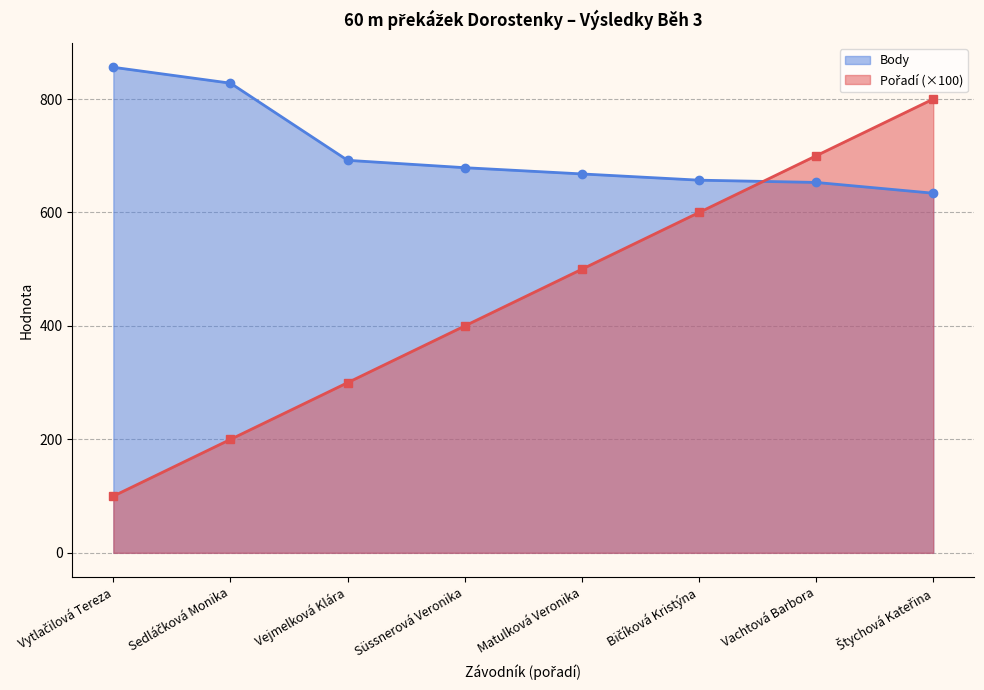

What is the total value across all series at Vejmelková Klára?

992